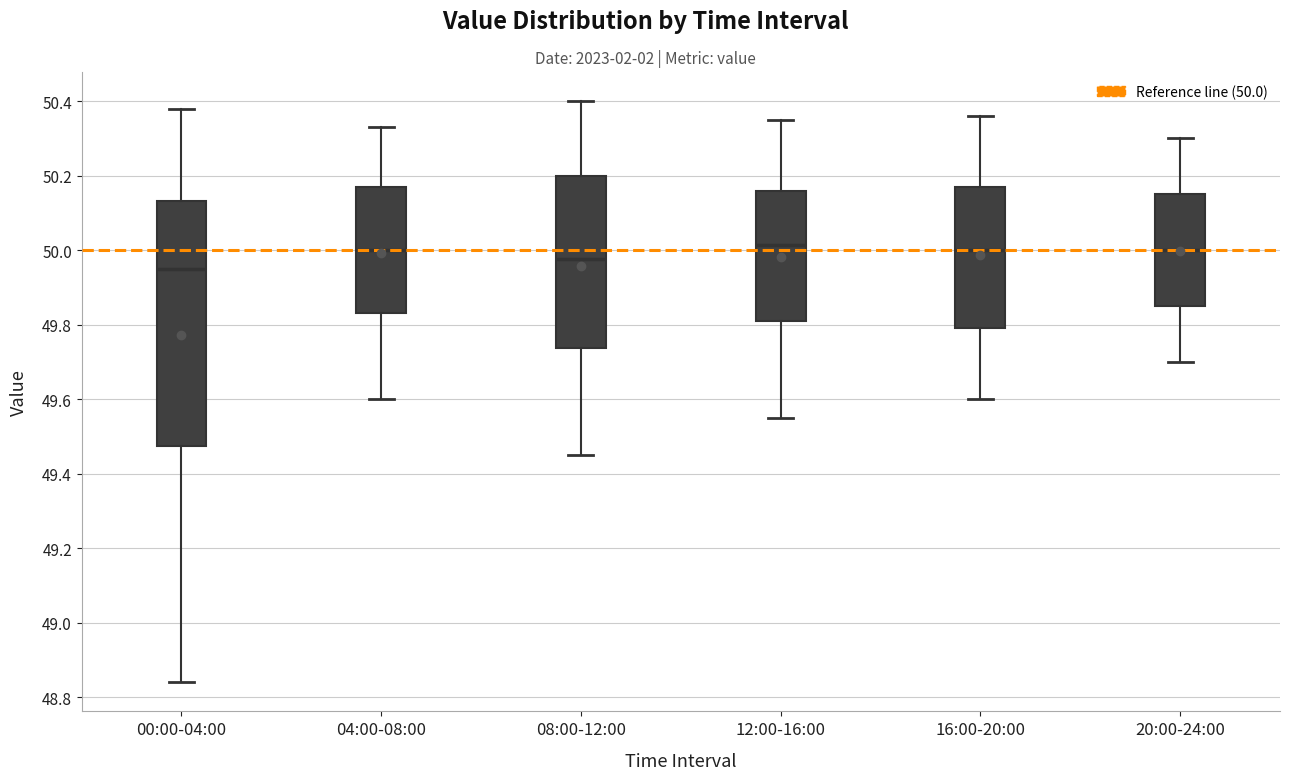

Where does the lower whisker of the box for 08:00-12:00 end on the y-axis? The values are not printed on the chart, so give them approximately, as read against the axis.

49.46